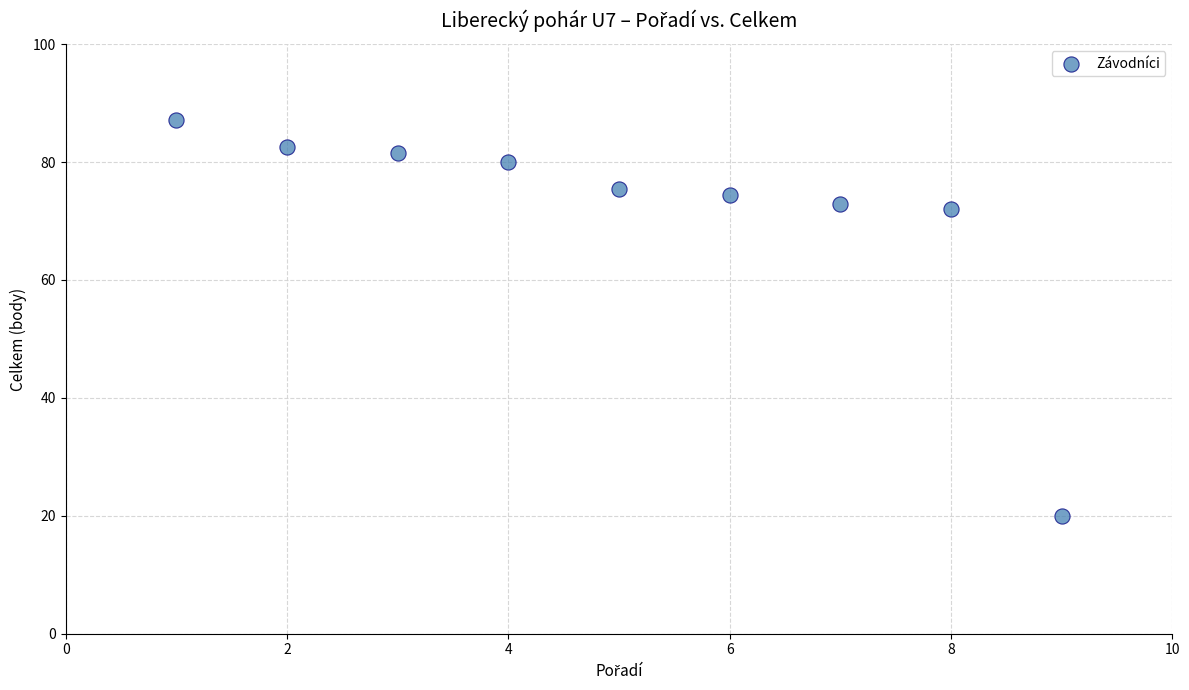

What is the range of Y values (max minus min)?

67.1